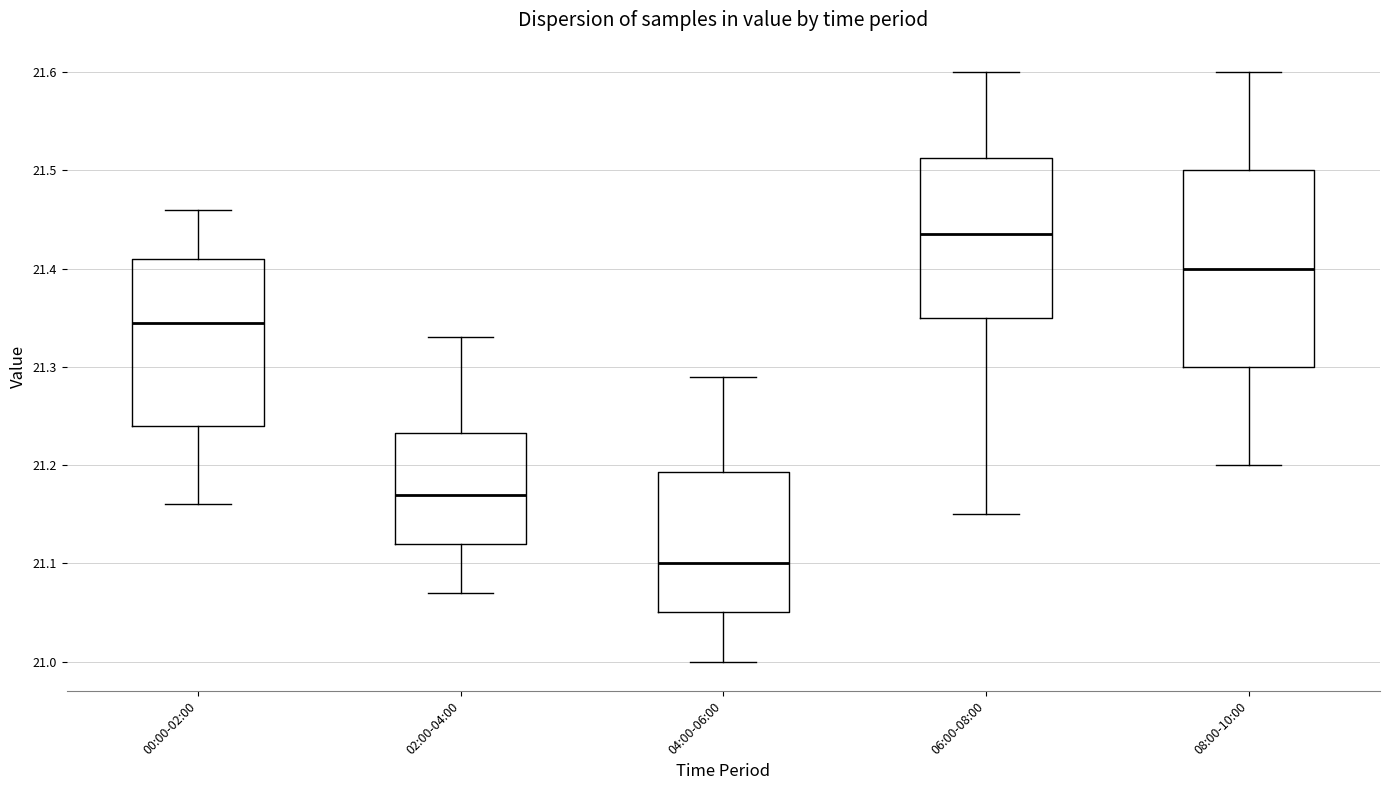

Reading left to right, read every box against the y-axis: the position of its median line, the range the box covers, and the ends of its whiskers. The values are not printed on the chart, so give them approximately, as read against the axis.

00:00-02:00: median 21.35, box 21.24 to 21.41, whiskers 21.16 to 21.46
02:00-04:00: median 21.17, box 21.12 to 21.23, whiskers 21.07 to 21.33
04:00-06:00: median 21.10, box 21.05 to 21.19, whiskers 21.00 to 21.29
06:00-08:00: median 21.44, box 21.35 to 21.51, whiskers 21.15 to 21.60
08:00-10:00: median 21.40, box 21.30 to 21.50, whiskers 21.20 to 21.60